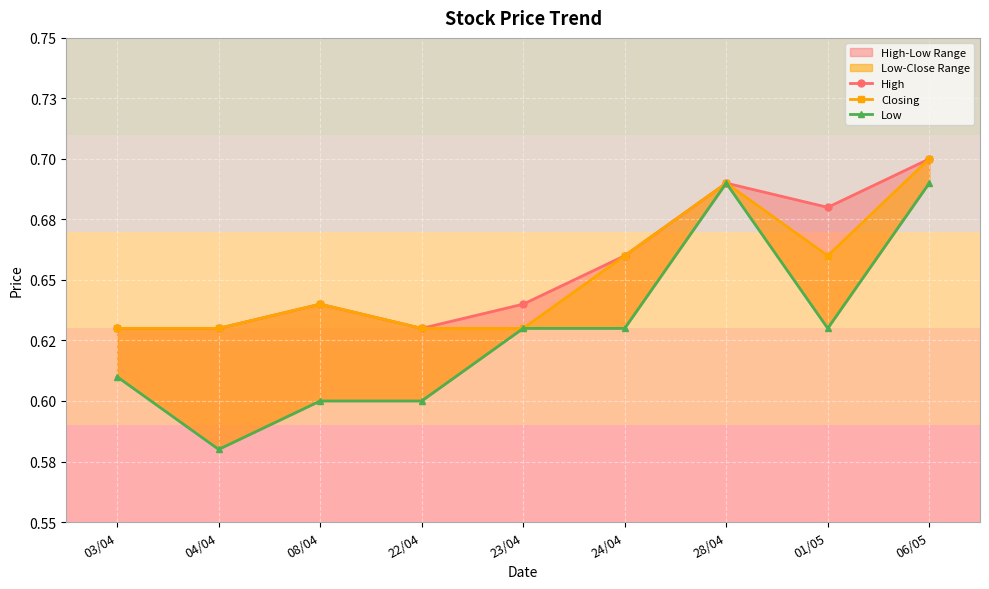

How many distinct data groups are displayed?

3